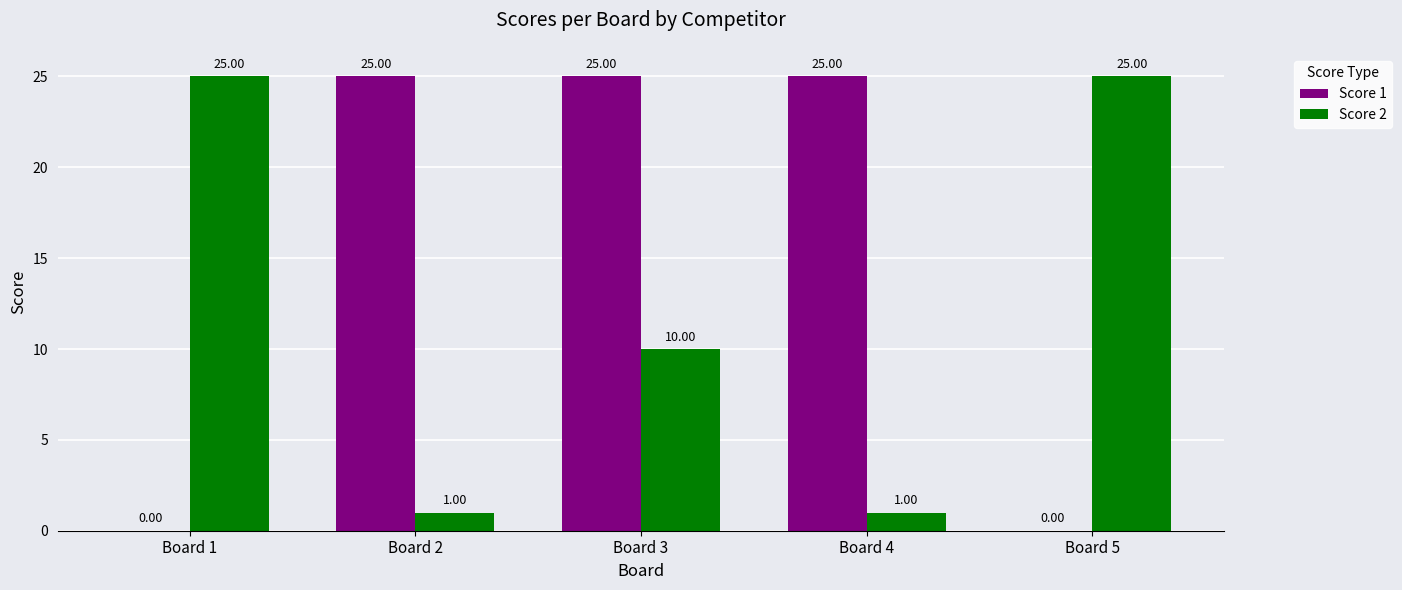

How many positive values does the Score 1 series have?

3